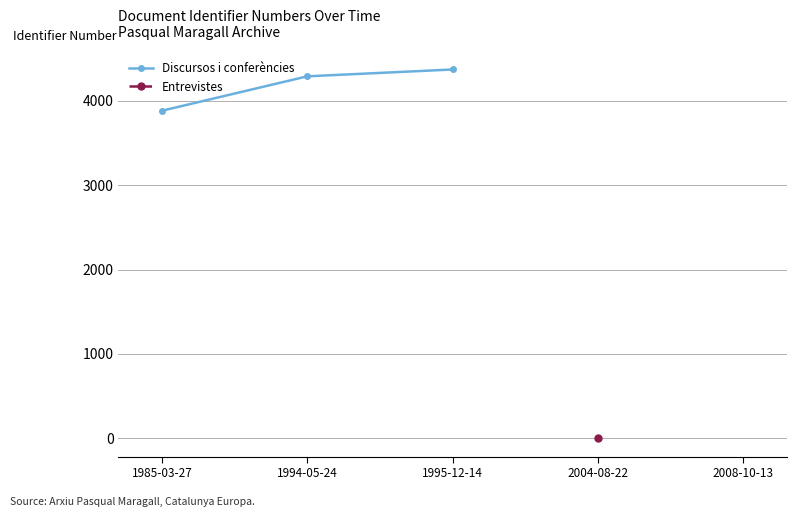

What is the sum of the values at 1985-03-27 and 1994-05-24?

8176